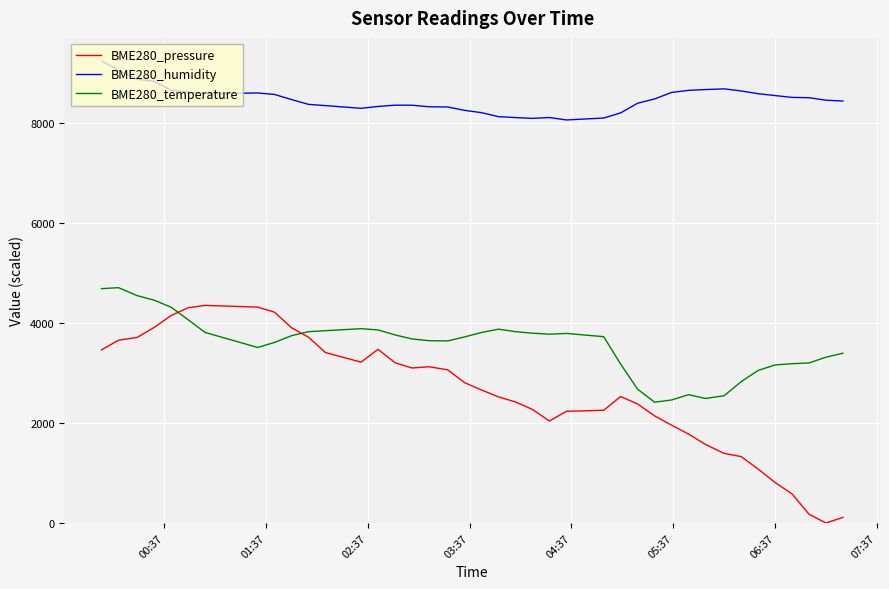

Which series has the widest spread of values?

BME280_pressure